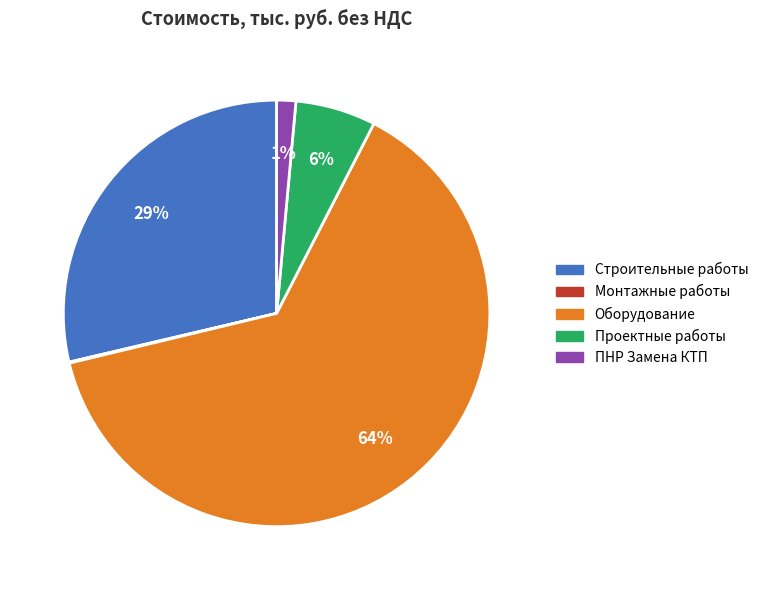

Which category has the biggest portion of the pie?

Оборудование